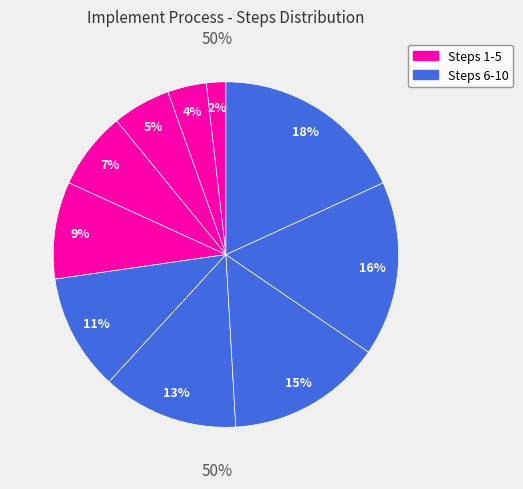

Is there a majority slice in this chart?

No